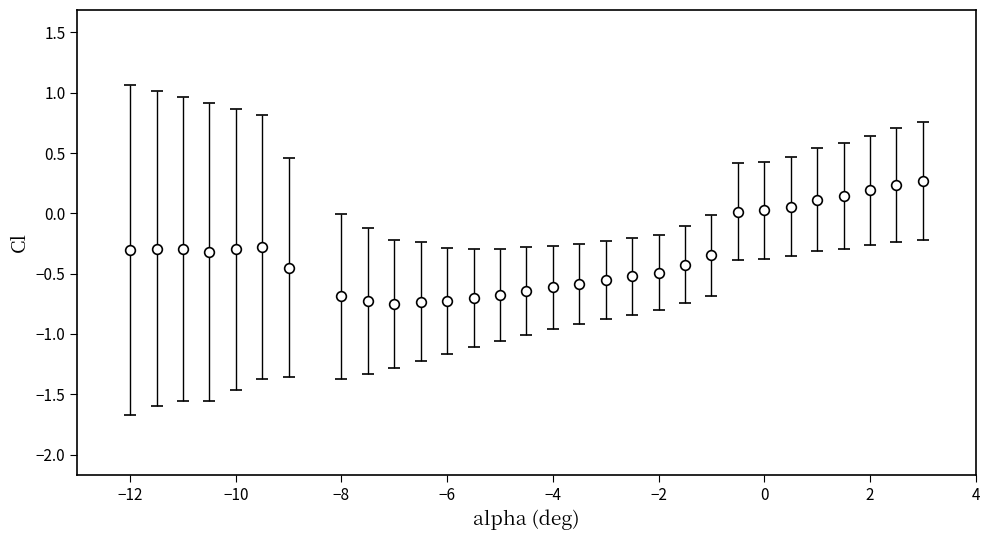

What is the maximum value shown in the chart?

0.3